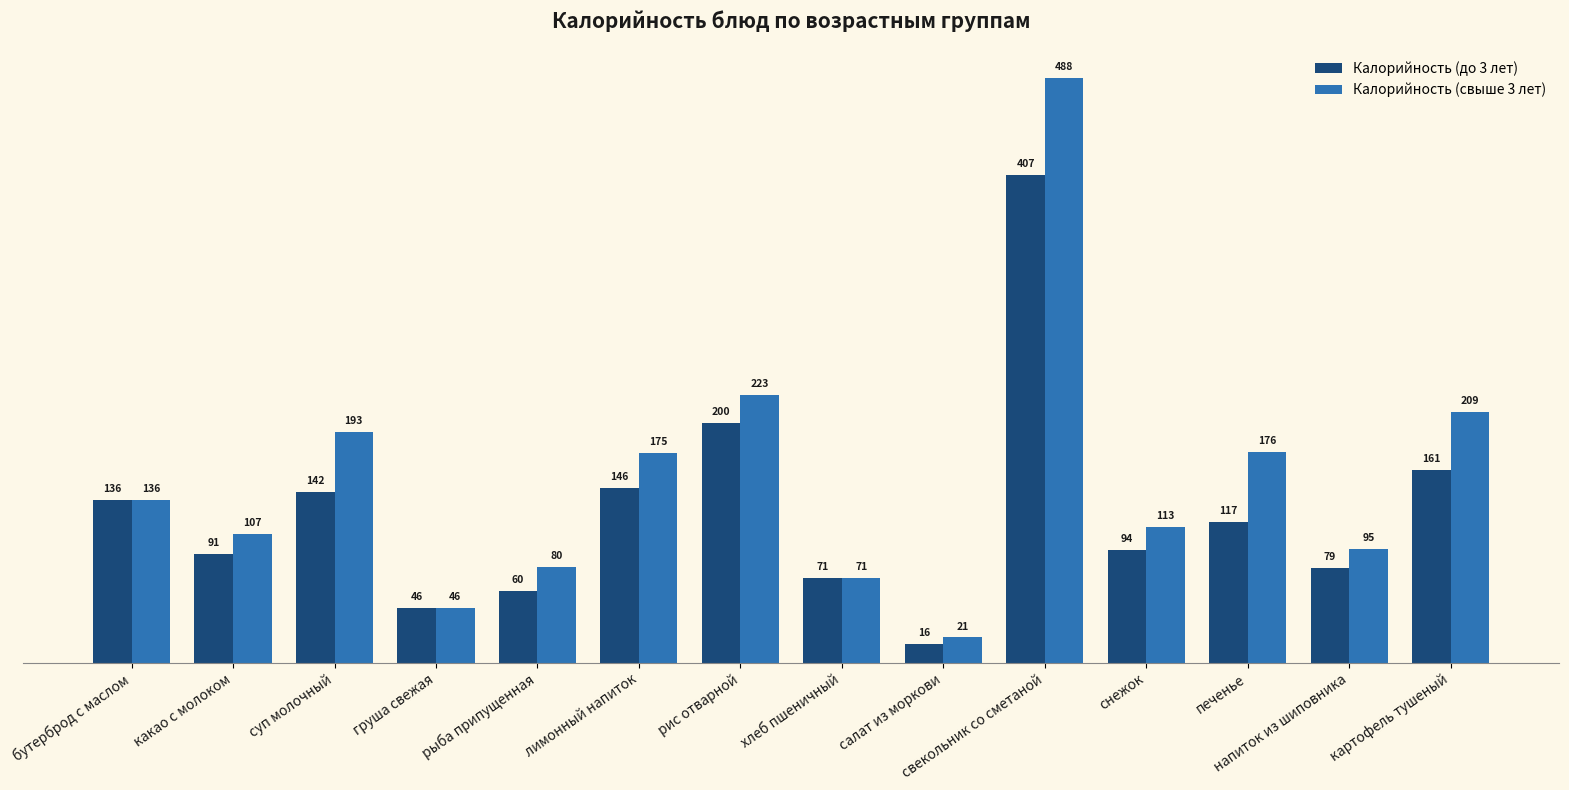

What is the label of the 12th bar from the right?

суп молочный